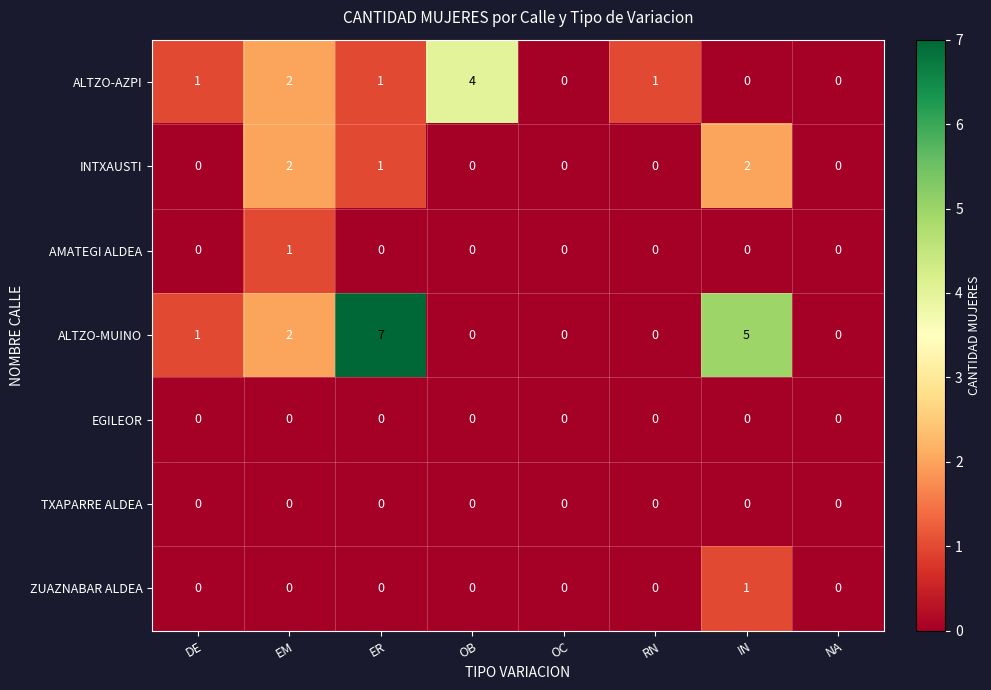

At which category does the chart reach its peak across all series?

ER